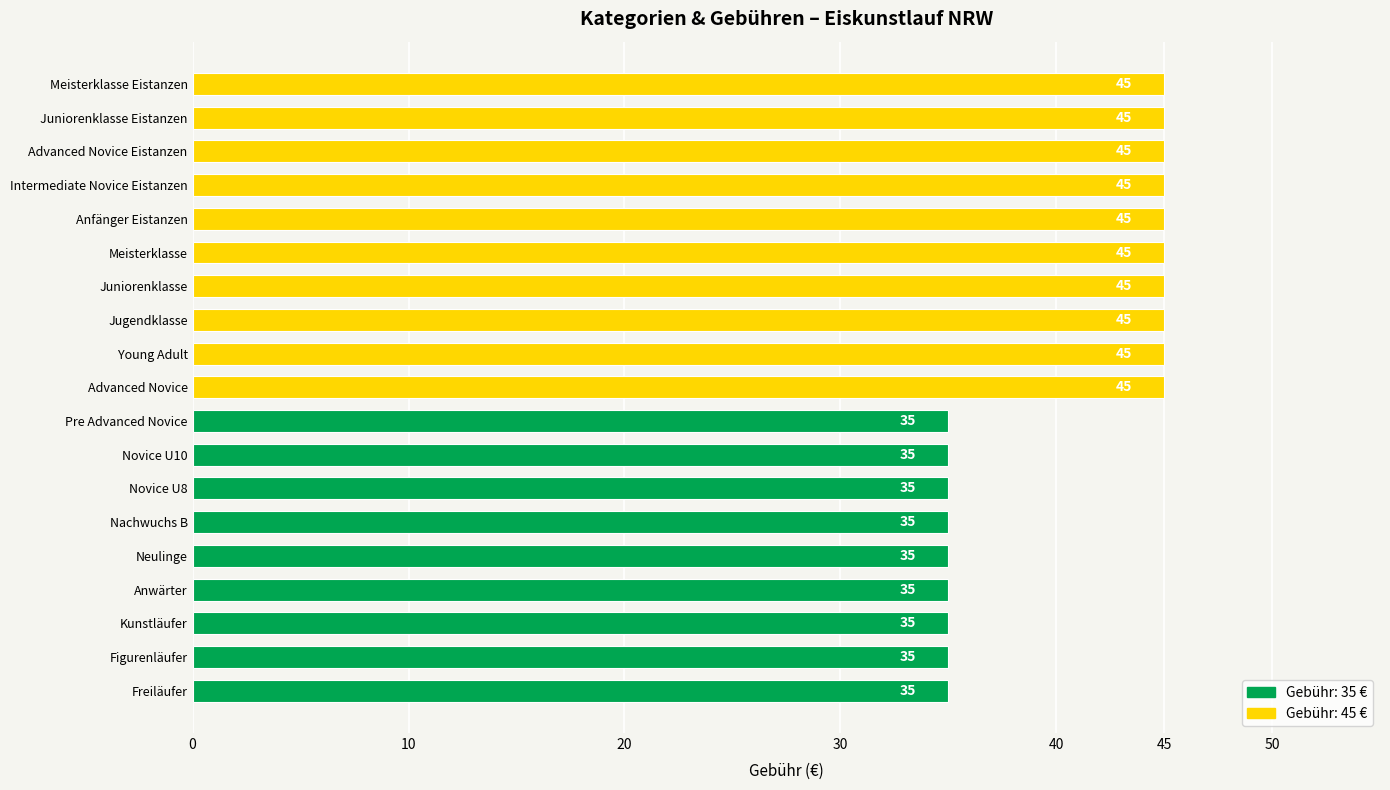

The value at Neulinge is 35. True or false?

True